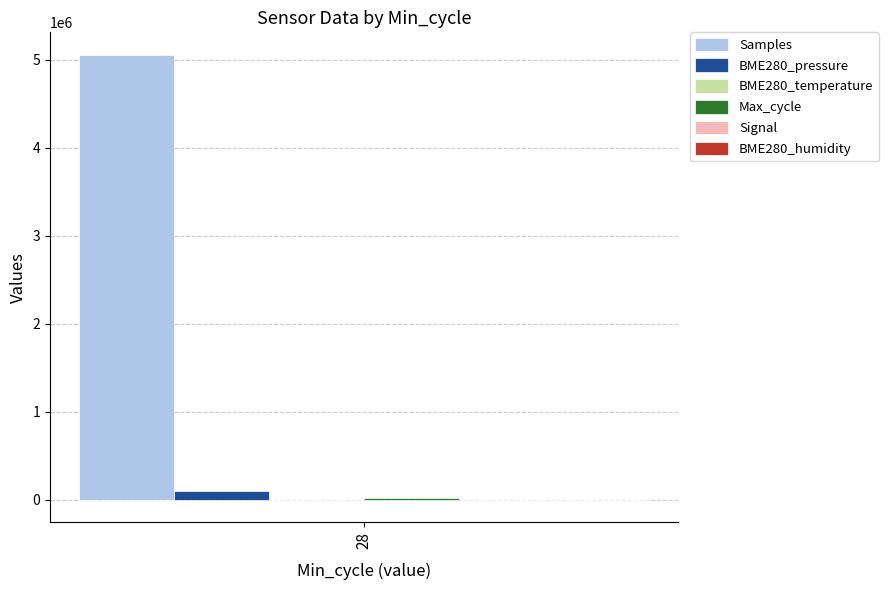

What is the greatest value displayed?

5057719.0